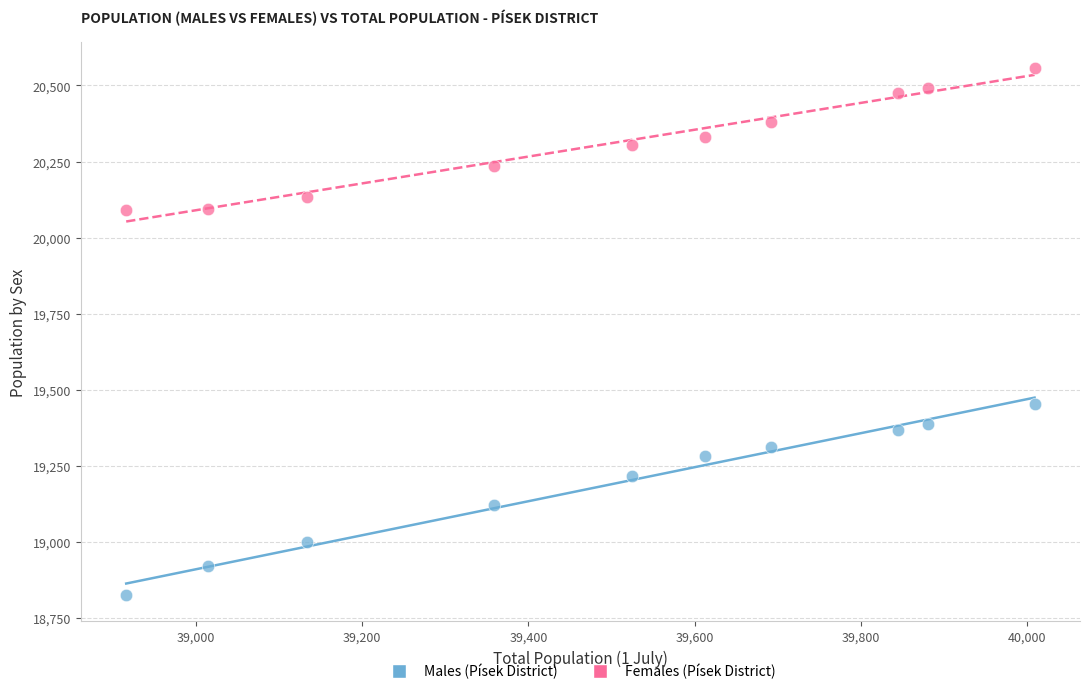

Across all data points, what is the range of Y values (max minus min)?

1731